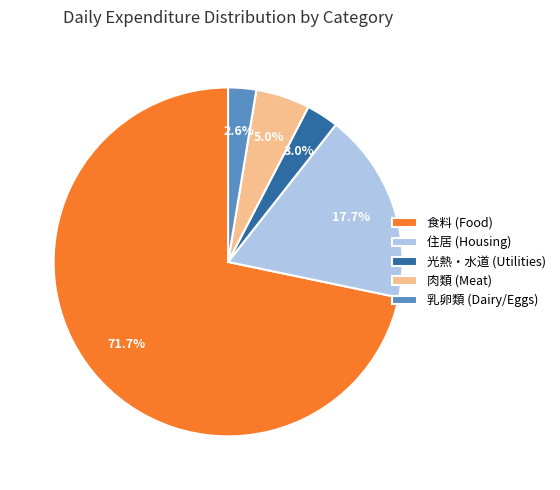

Which slice is the largest?

食料 (Food)